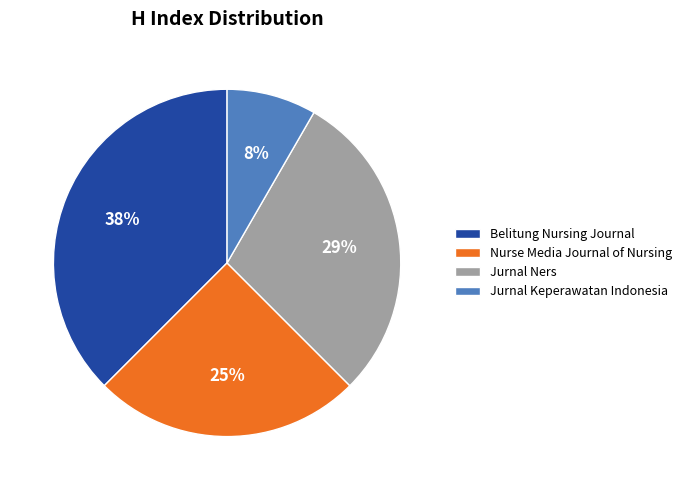

How many slices are in this pie chart?

4